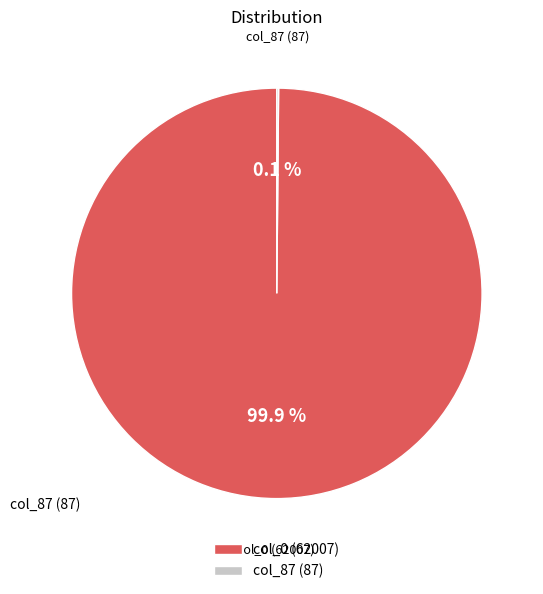

What is the largest slice in the pie chart?

col_0 (62007)